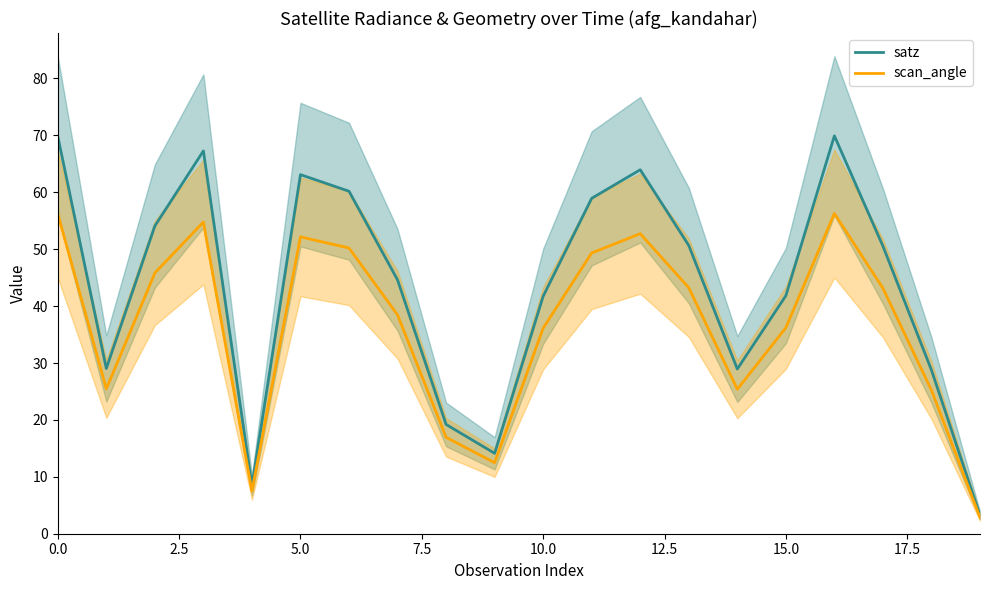

True or false: scan_angle and satz cross at least once.

False